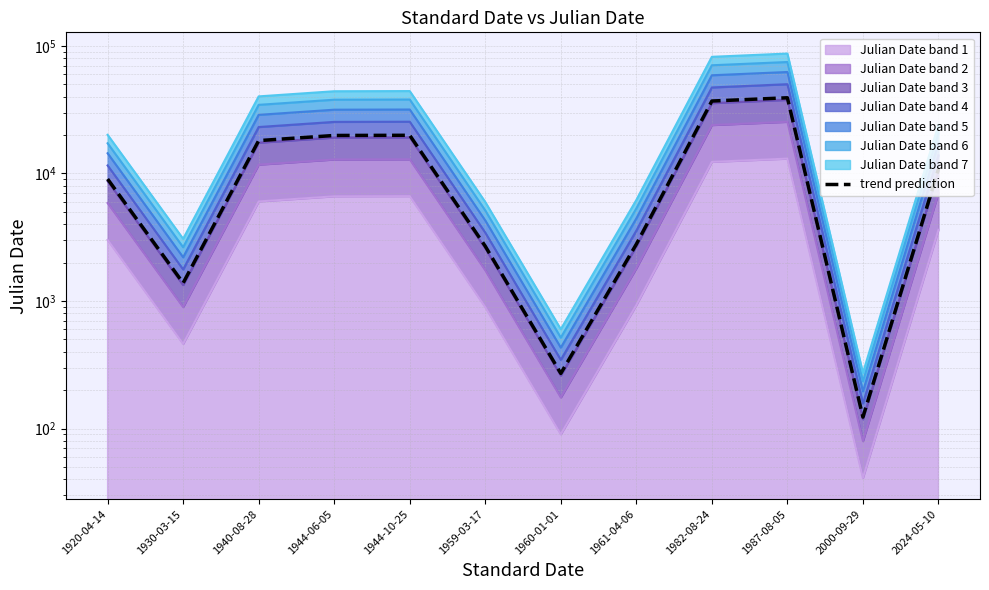

Where is the first local maximum?

1944-10-25